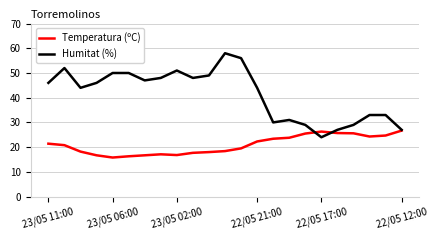

What is the maximum value for Temperatura (ºC)?

26.7